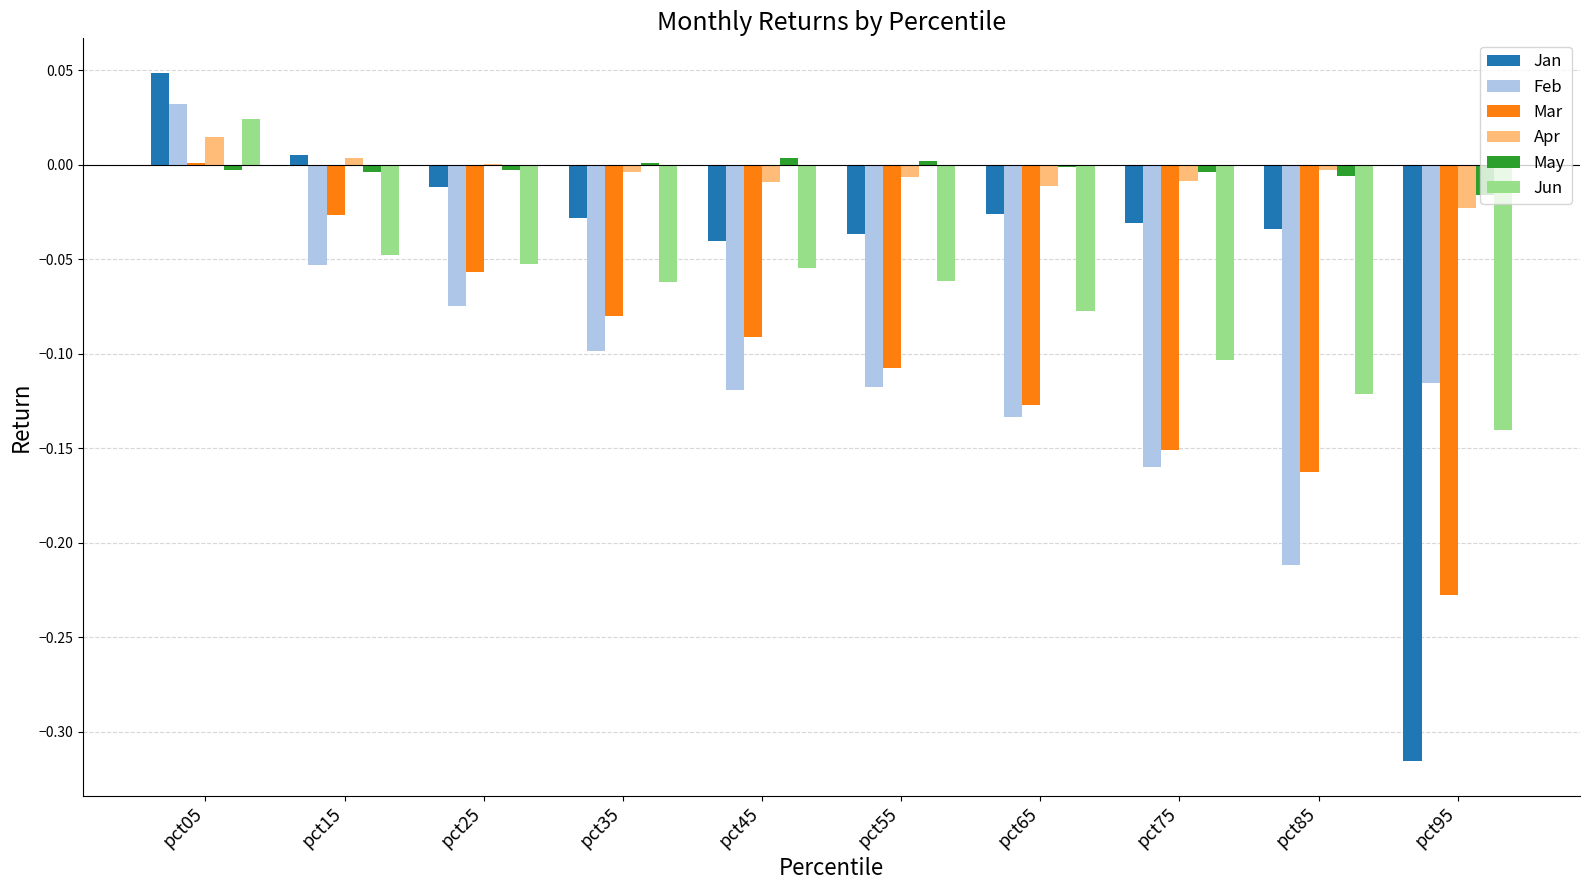

Which category has the highest value in the Jun series?

pct05